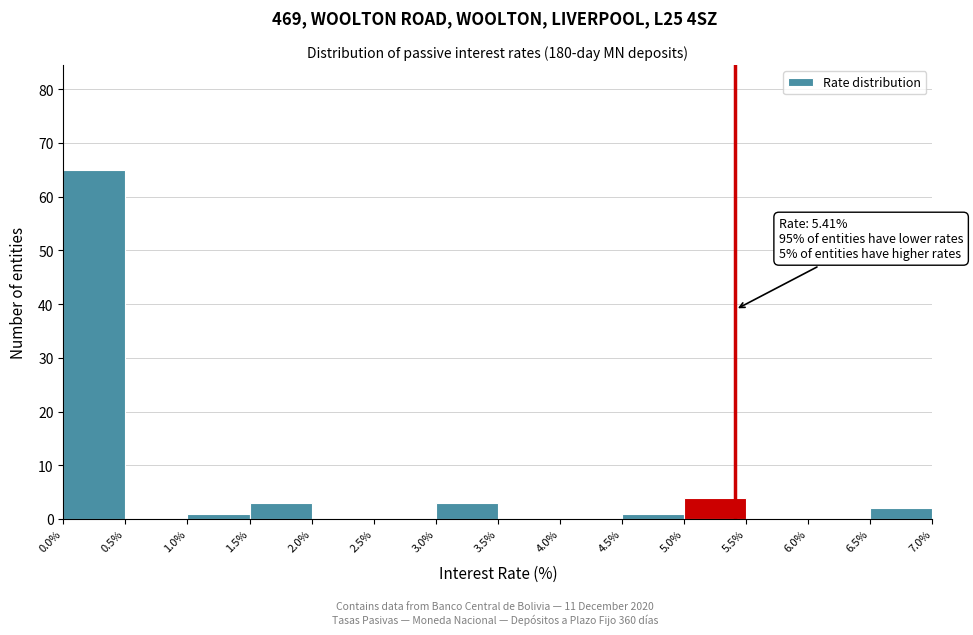

Which range on the x-axis has the tallest bar?

0.0% to 0.5%